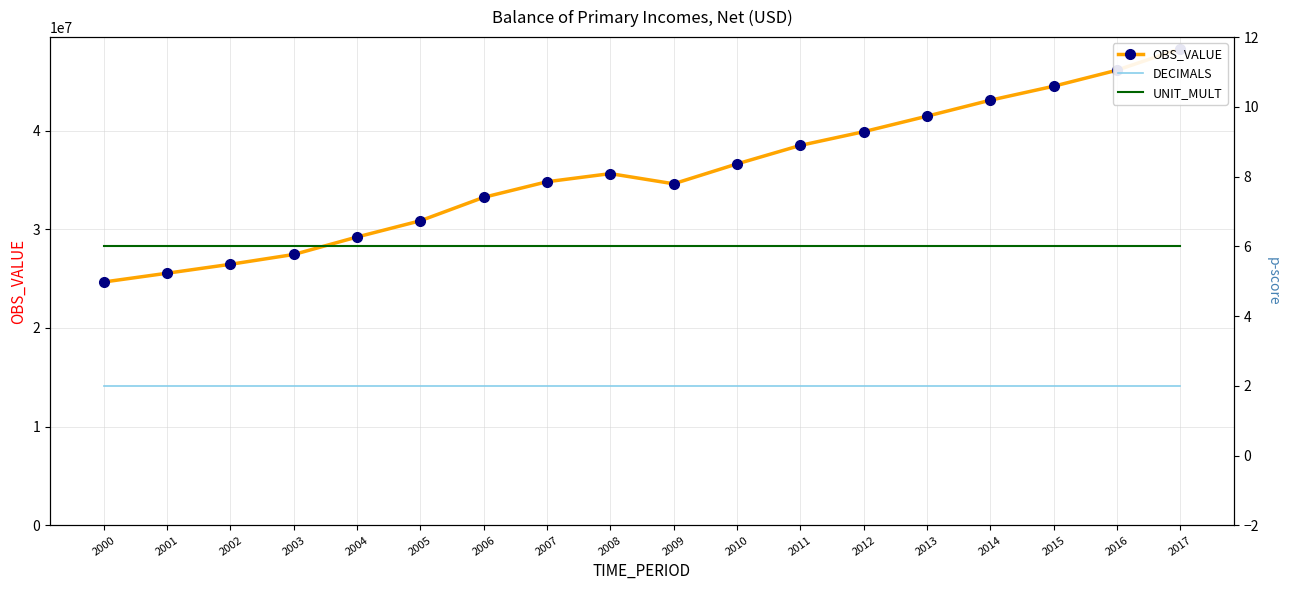

What is the maximum value shown in the chart?

48290727